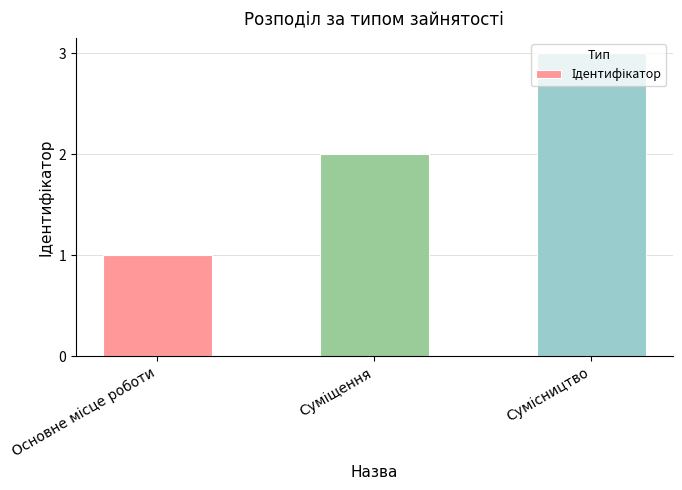

What is the difference between the maximum and minimum values?

2